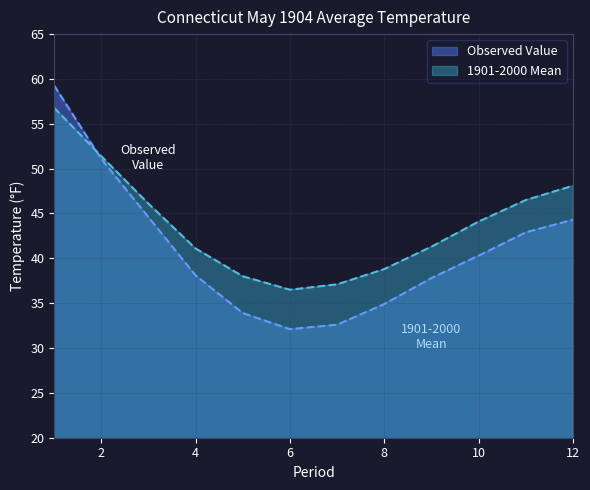

Which has a higher value, 10 or 12?

12